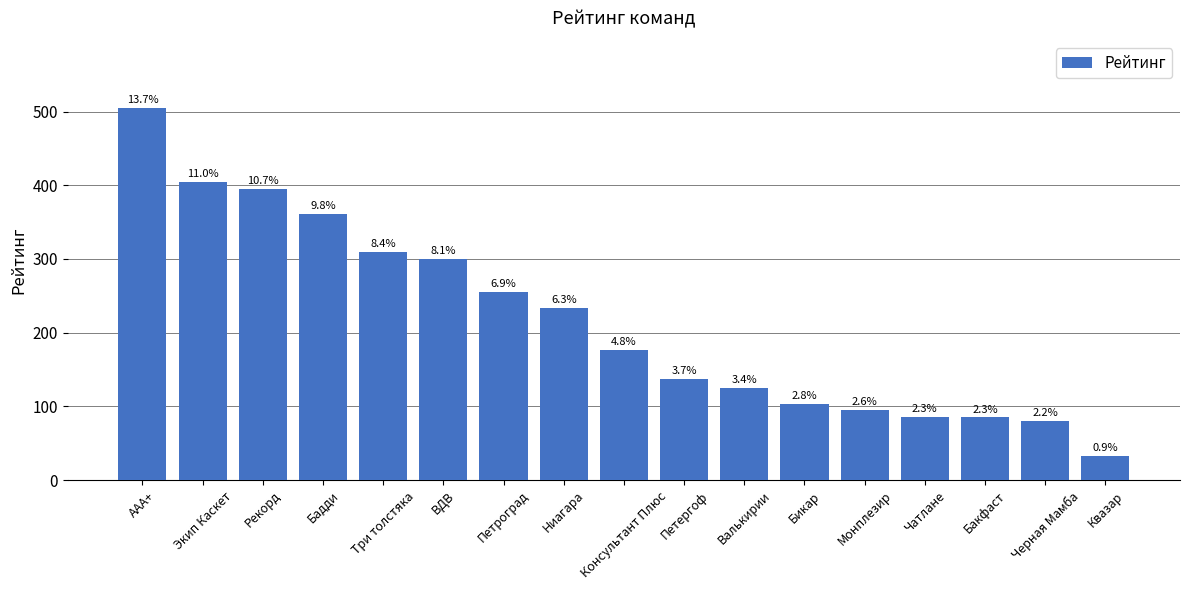

Does the chart contain any negative values?

No